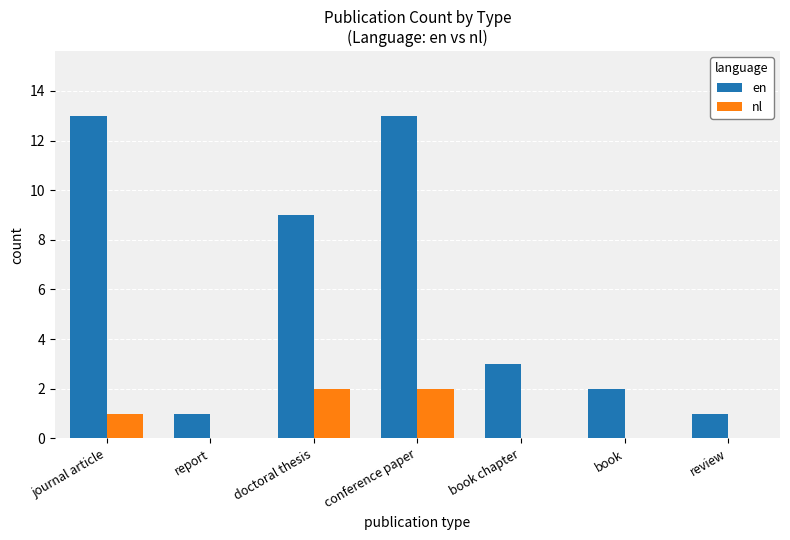

True or false: nl has a value of 3 at conference paper.

False